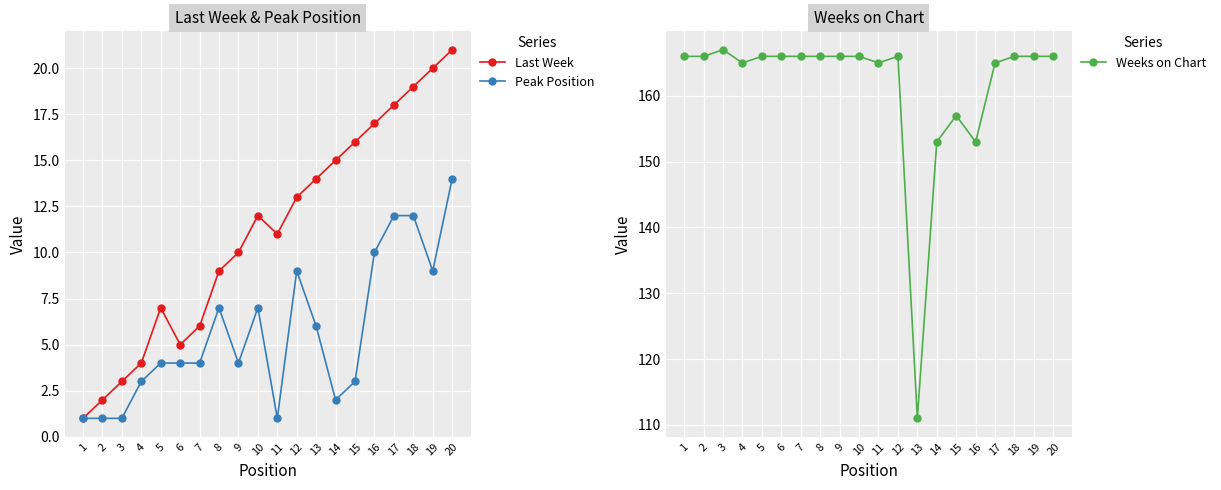

Reading right to left, list all the values displayed in this chart.

Last Week: 20=21	19=20	18=19	17=18	16=17	15=16	14=15	13=14	12=13	11=11	10=12	9=10	8=9	7=6	6=5	5=7	4=4	3=3	2=2	1=1
Peak Position: 20=14	19=9	18=12	17=12	16=10	15=3	14=2	13=6	12=9	11=1	10=7	9=4	8=7	7=4	6=4	5=4	4=3	3=1	2=1	1=1
Weeks on Chart: 20=166	19=166	18=166	17=165	16=153	15=157	14=153	13=111	12=166	11=165	10=166	9=166	8=166	7=166	6=166	5=166	4=165	3=167	2=166	1=166